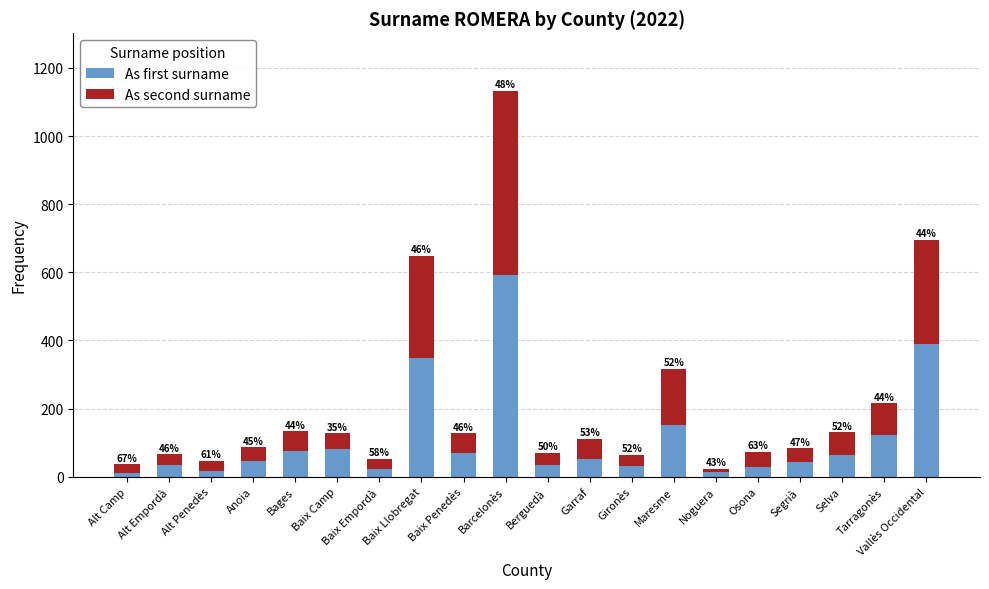

At which category is the sum across all series the highest?

Barcelonès